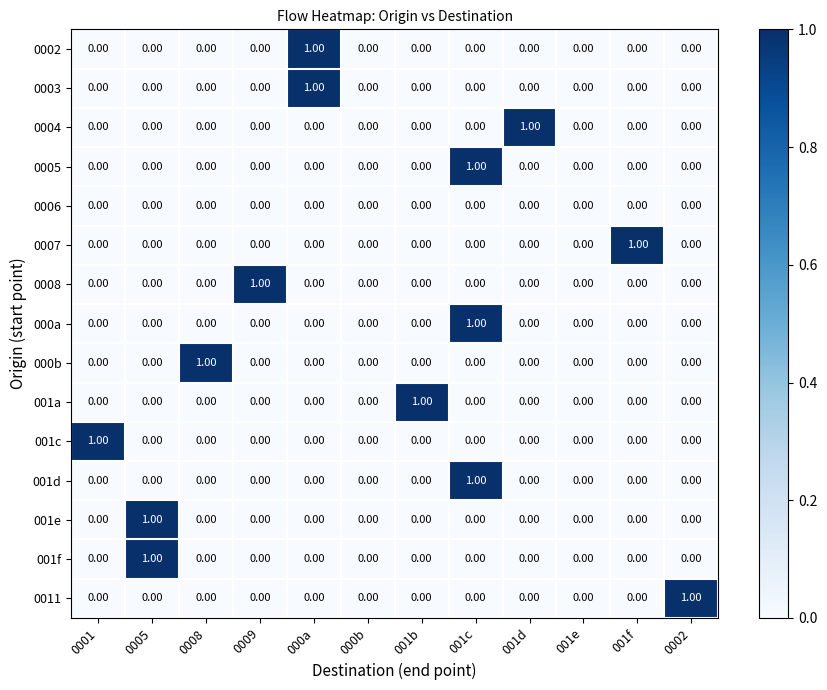

At which category is the sum across all series the highest?

001c